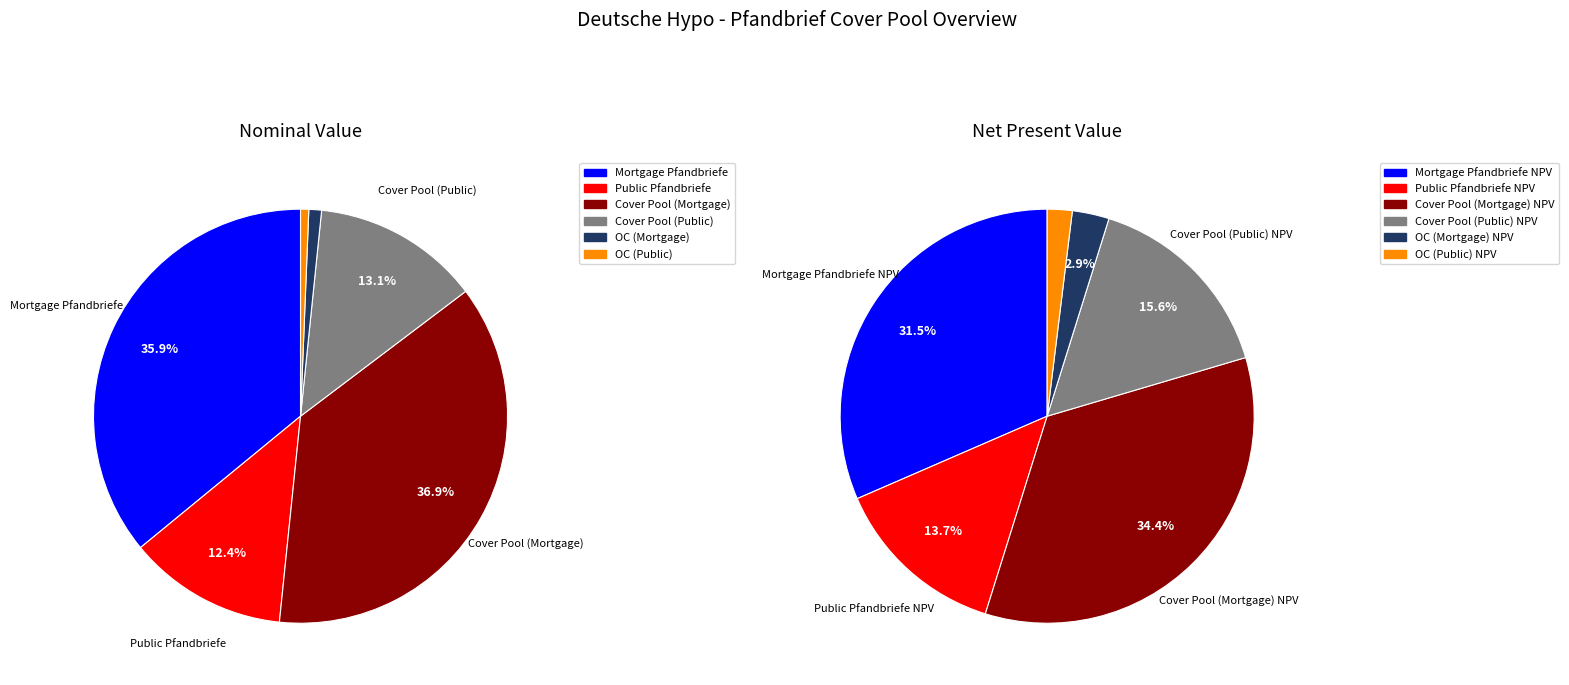

How many slices are in this pie chart?

6